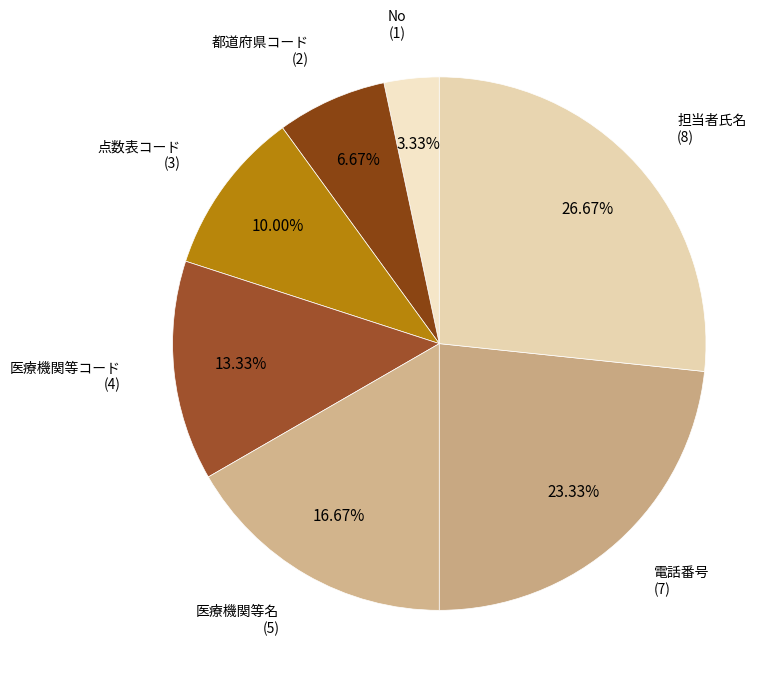

To the nearest percent, what is the combined percentage of 電話番号 and 医療機関等コード?

37%